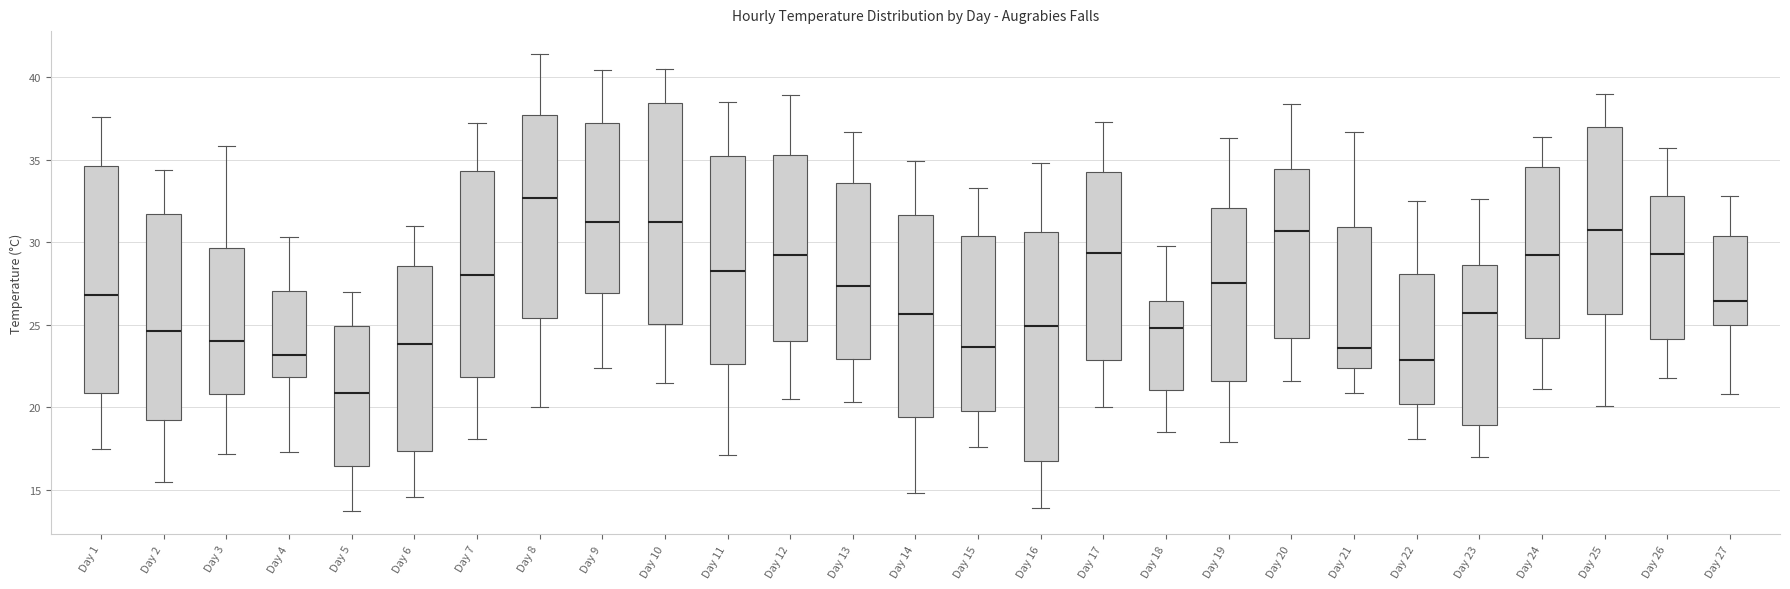

Reading left to right, transcribe this box plot: for each box, give where its median line is, the range the box spans, and where its two whiskers end, as read against the y-axis. The values are not printed on the chart, so give them approximately, as read against the axis.

Day 1: median 27.0, box 21.0 to 34.5, whiskers 17.5 to 37.5
Day 2: median 24.5, box 19.5 to 31.5, whiskers 15.5 to 34.5
Day 3: median 24.0, box 21.0 to 29.5, whiskers 17.0 to 36.0
Day 4: median 23.0, box 22.0 to 27.0, whiskers 17.5 to 30.5
Day 5: median 21.0, box 16.5 to 25.0, whiskers 13.5 to 27.0
Day 6: median 24.0, box 17.5 to 28.5, whiskers 14.5 to 31.0
Day 7: median 28.0, box 22.0 to 34.5, whiskers 18.0 to 37.0
Day 8: median 32.5, box 25.5 to 37.5, whiskers 20.0 to 41.5
Day 9: median 31.5, box 27.0 to 37.5, whiskers 22.5 to 40.5
Day 10: median 31.0, box 25.0 to 38.5, whiskers 21.5 to 40.5
Day 11: median 28.5, box 22.5 to 35.0, whiskers 17.0 to 38.5
Day 12: median 29.5, box 24.0 to 35.5, whiskers 20.5 to 39.0
Day 13: median 27.5, box 23.0 to 33.5, whiskers 20.5 to 36.5
Day 14: median 25.5, box 19.5 to 31.5, whiskers 15.0 to 35.0
Day 15: median 23.5, box 20.0 to 30.5, whiskers 17.5 to 33.5
Day 16: median 25.0, box 17.0 to 30.5, whiskers 14.0 to 35.0
Day 17: median 29.5, box 23.0 to 34.0, whiskers 20.0 to 37.5
Day 18: median 25.0, box 21.0 to 26.5, whiskers 18.5 to 30.0
Day 19: median 27.5, box 21.5 to 32.0, whiskers 18.0 to 36.5
Day 20: median 30.5, box 24.0 to 34.5, whiskers 21.5 to 38.5
Day 21: median 23.5, box 22.5 to 31.0, whiskers 21.0 to 36.5
Day 22: median 23.0, box 20.0 to 28.0, whiskers 18.0 to 32.5
Day 23: median 25.5, box 19.0 to 28.5, whiskers 17.0 to 32.5
Day 24: median 29.0, box 24.0 to 34.5, whiskers 21.0 to 36.5
Day 25: median 31.0, box 25.5 to 37.0, whiskers 20.0 to 39.0
Day 26: median 29.5, box 24.0 to 33.0, whiskers 22.0 to 35.5
Day 27: median 26.5, box 25.0 to 30.5, whiskers 21.0 to 33.0